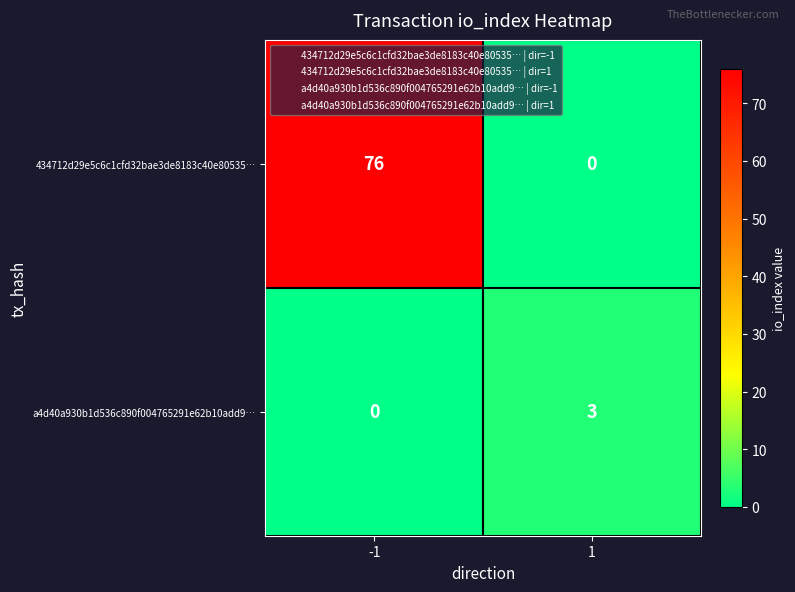

What is the sum of all 434712d29e5c6c1cfd32bae3de8183c40e80535… values?

76